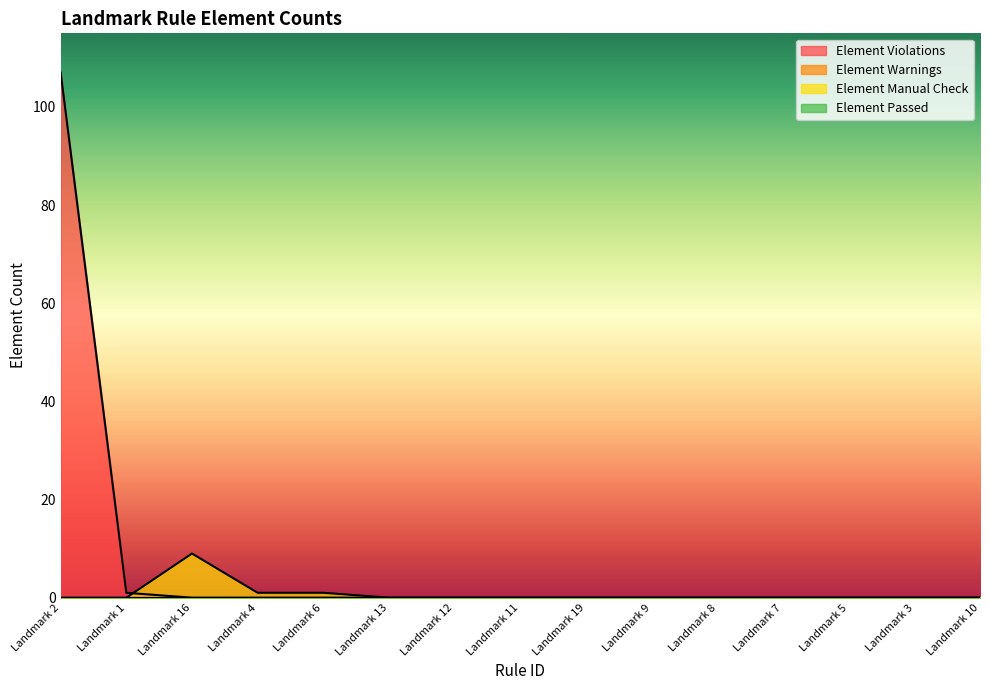

The value of Element Manual Check at Landmark 8 is 5. True or false?

False